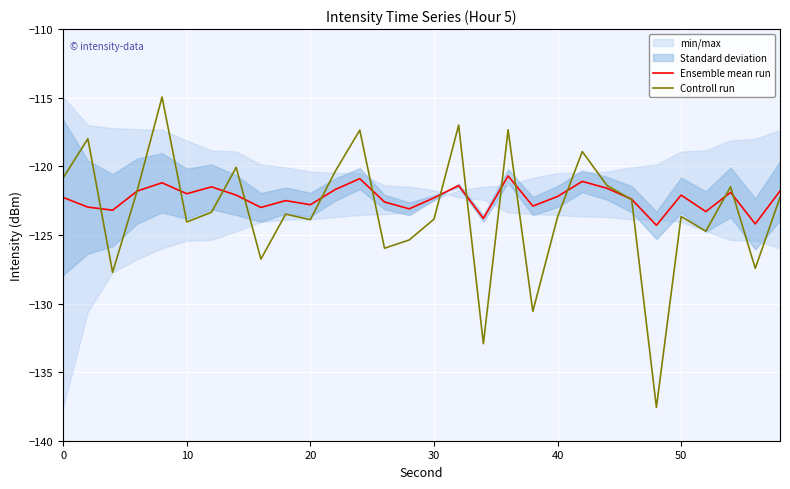

After their last crossing, which series has the higher values: Controll run or Ensemble mean run?

Ensemble mean run